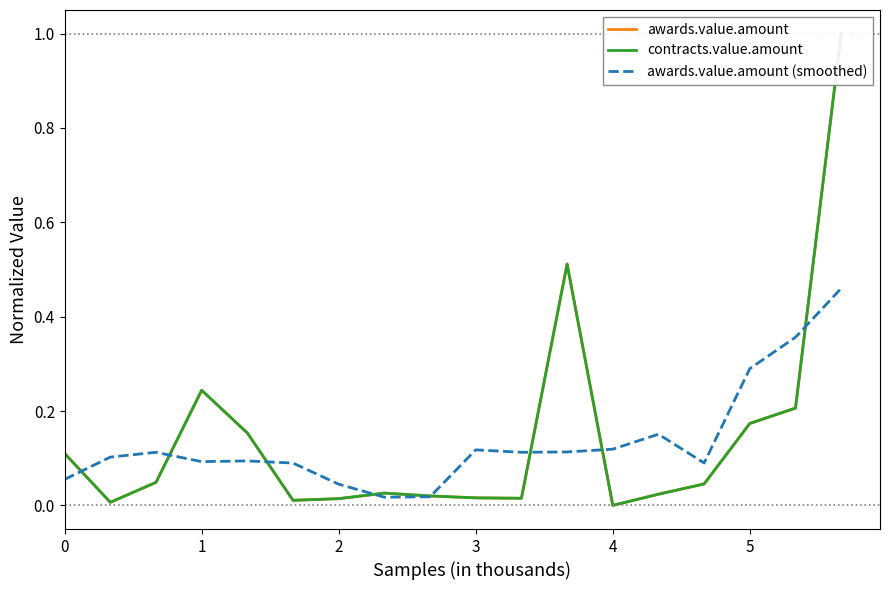

The value of awards.value.amount (smoothed) at 2 is 0.1. True or false?

False